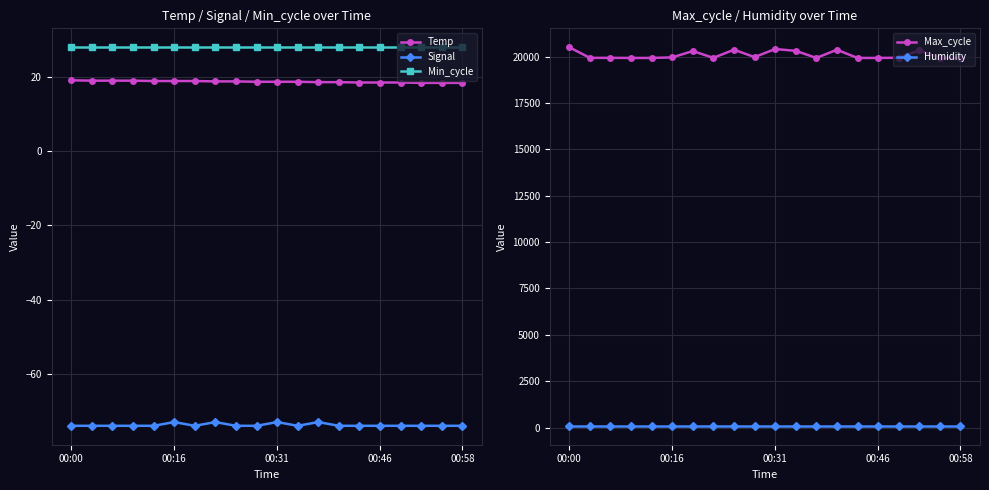

Count the number of categories in the chart.

20